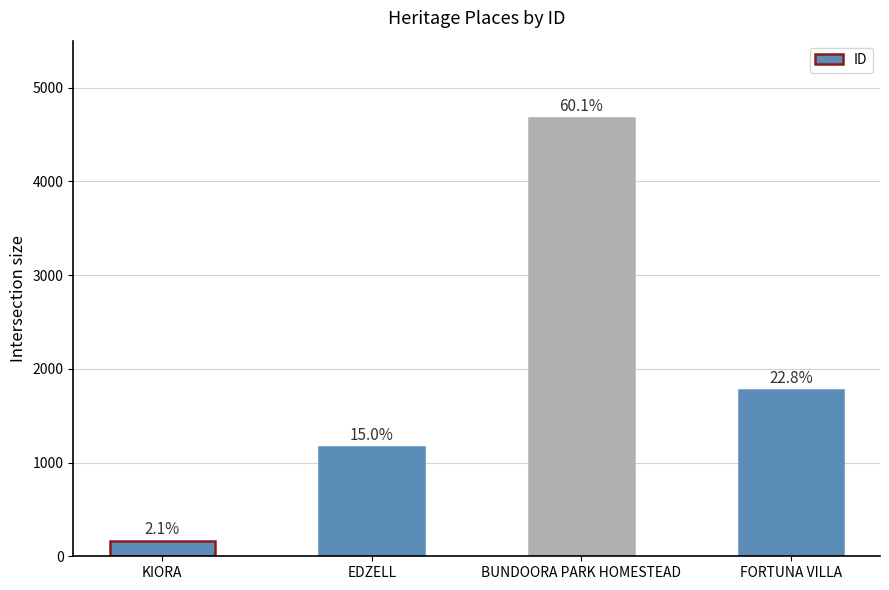

What position from the left is KIORA?

1